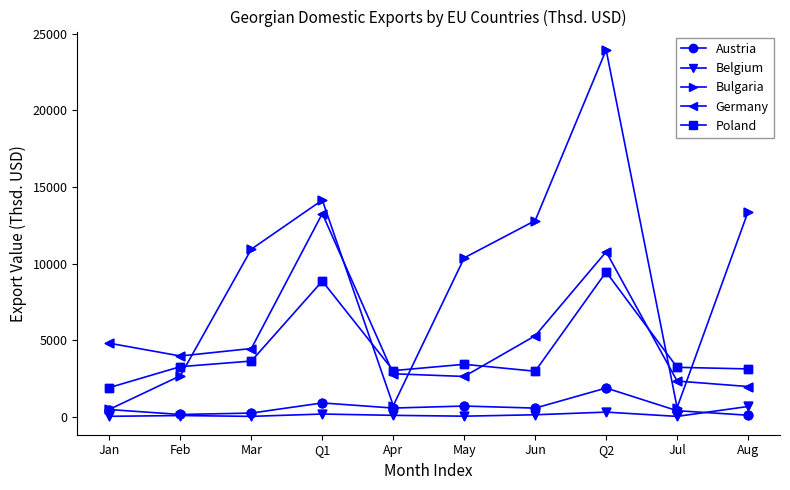

At which category is the sum across all series the highest?

Q2